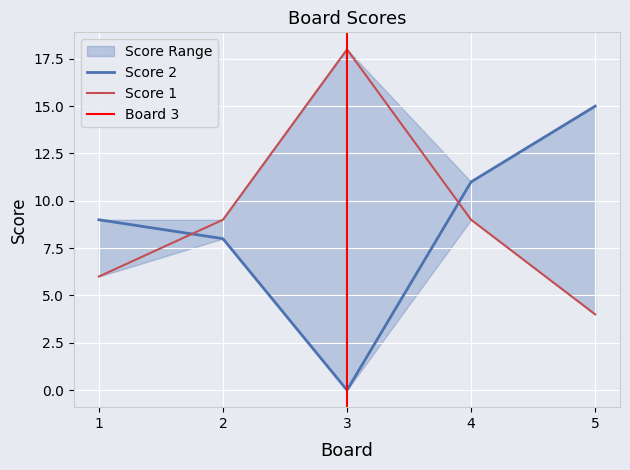

At how many categories does at least one series exceed 14?

2